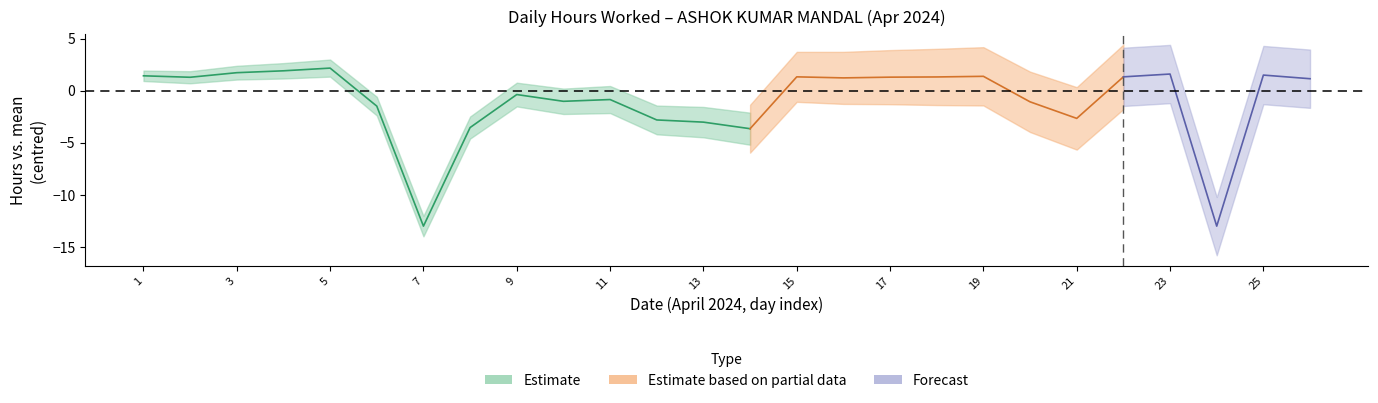

True or false: the data has more than 2 interior local peaks.

True